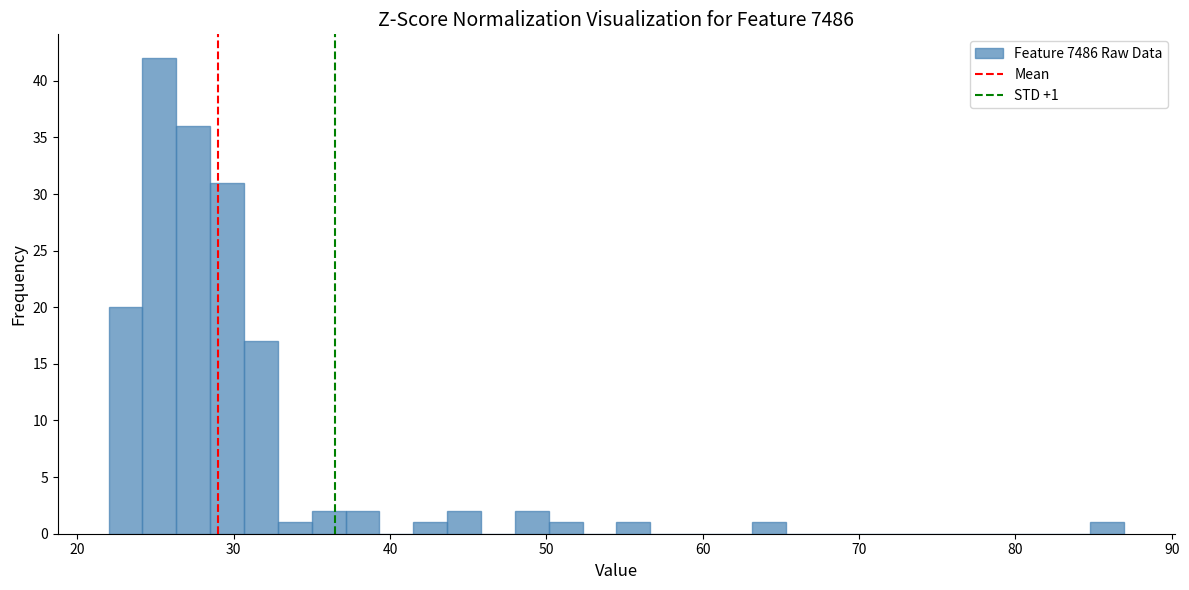

Read against the x-axis, roughly where is the centre of the tallest bar?

25